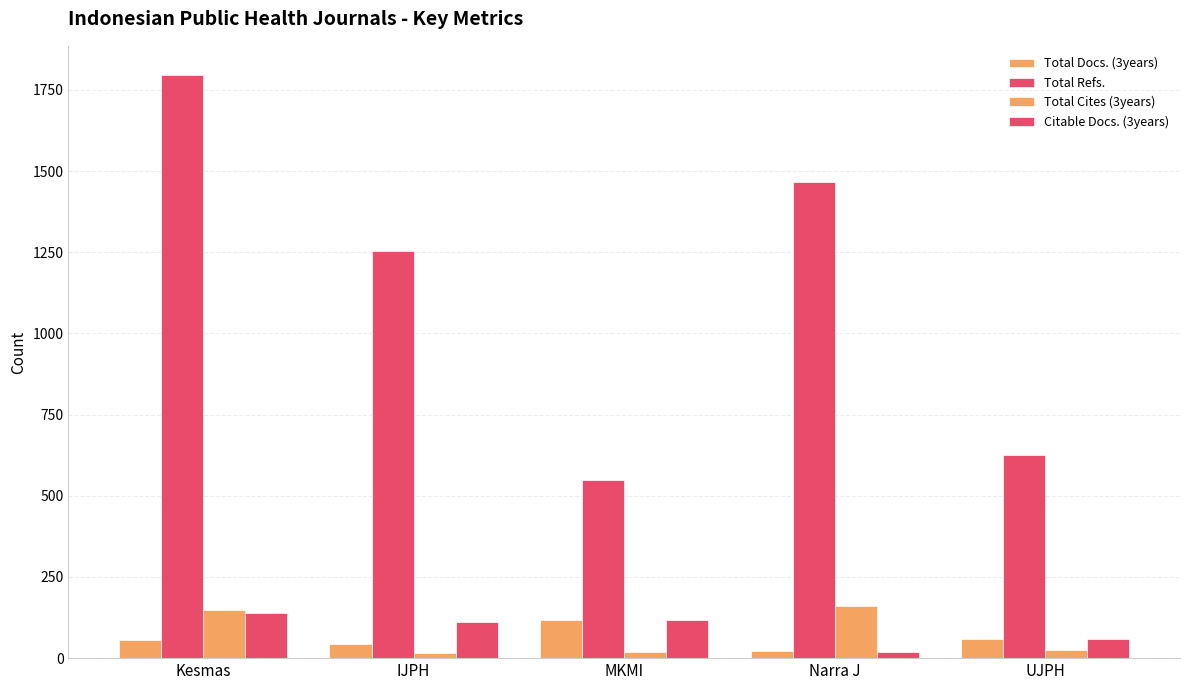

Are the bars horizontal?

No